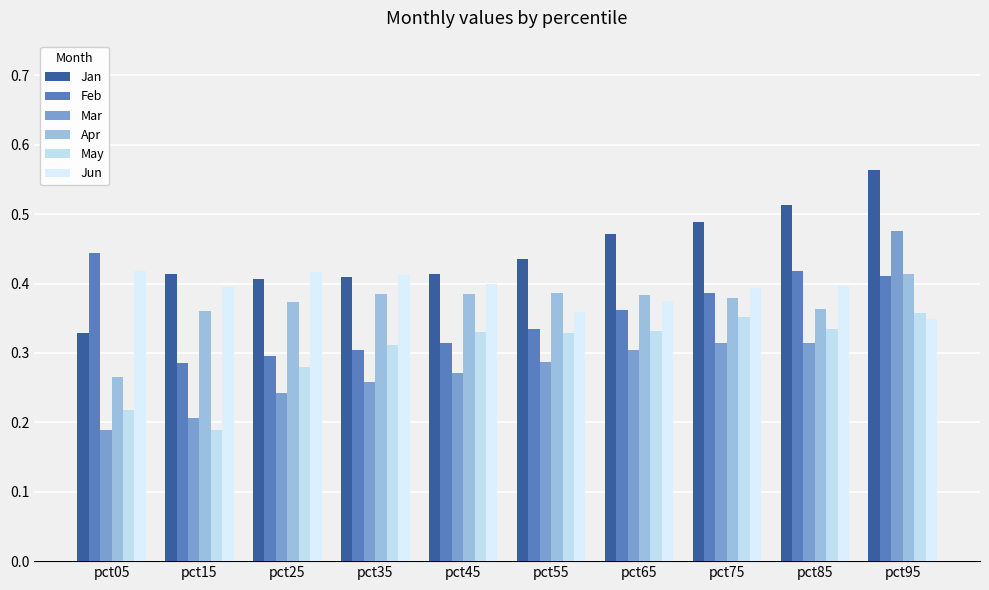

Count the May values in the range 0 to 1.

10